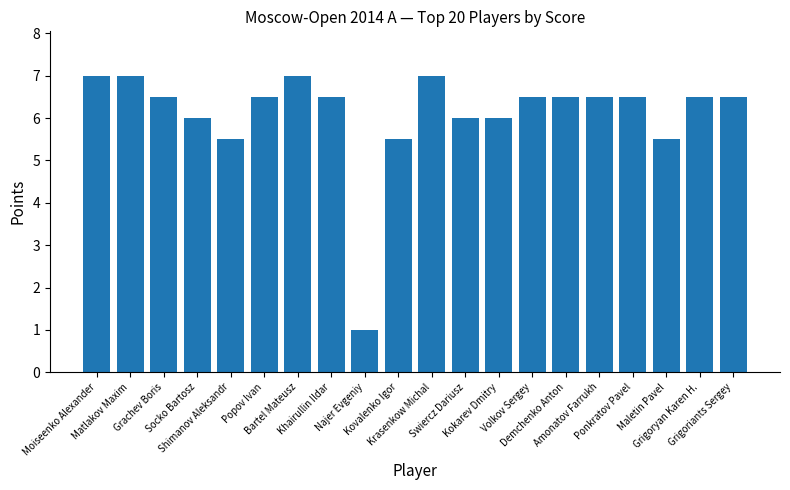

What is the label of the 4th bar from the right?

Ponkratov Pavel